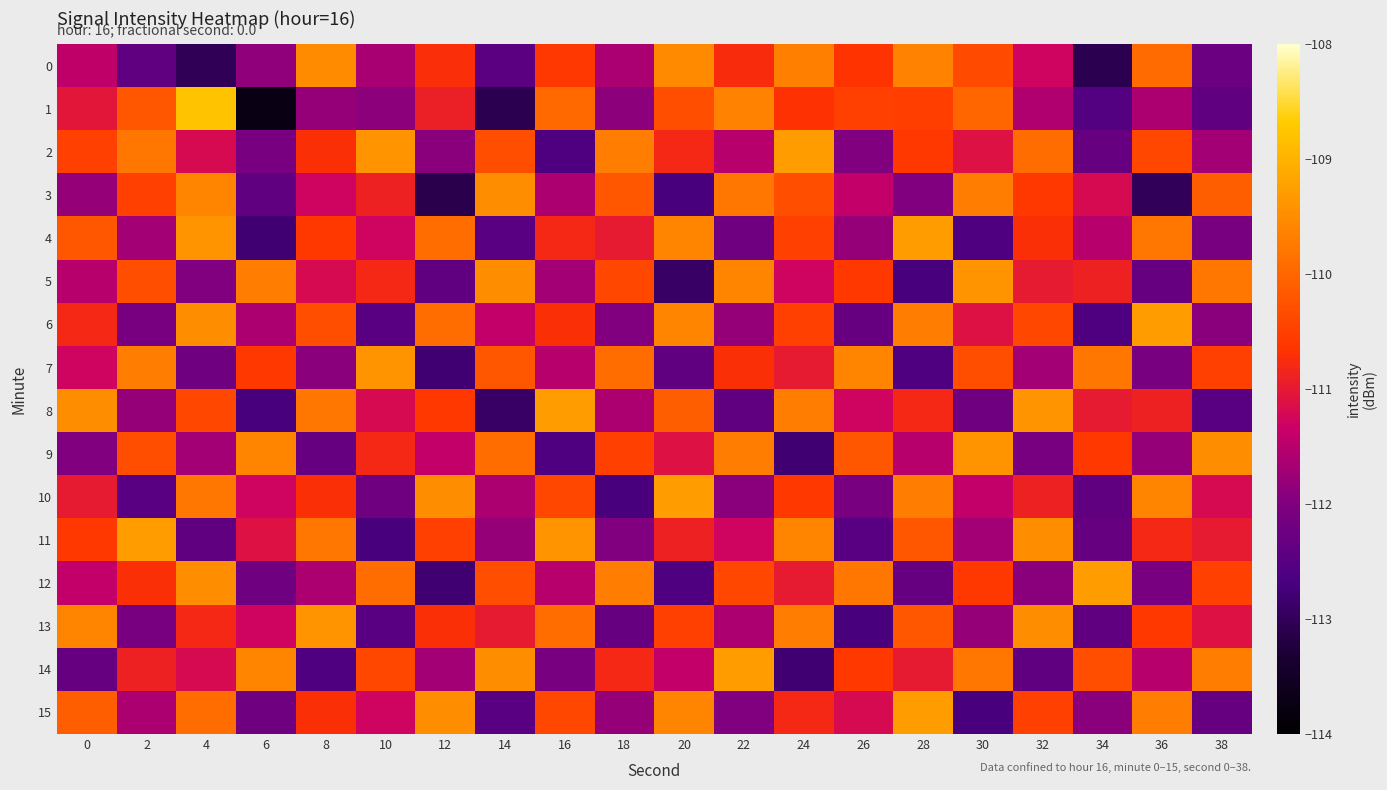

Reading right to left, transcribe all the data shown in this chart.

0: 38=-112.3	36=-109.9	34=-113.1	32=-111.3	30=-110.4	28=-109.6	26=-110.6	24=-109.7	22=-110.7	20=-109.5	18=-111.6	16=-110.6	14=-112.5	12=-110.7	10=-111.6	8=-109.5	6=-111.9	4=-113.0	2=-112.4	0=-111.4
1: 38=-112.4	36=-111.6	34=-112.6	32=-111.6	30=-110.0	28=-110.5	26=-110.5	24=-110.7	22=-109.6	20=-110.3	18=-111.9	16=-110.0	14=-113.1	12=-110.9	10=-111.9	8=-111.8	6=-113.7	4=-108.8	2=-110.2	0=-111.0
2: 38=-111.7	36=-110.4	34=-112.3	32=-109.9	30=-111.1	28=-110.6	26=-112.0	24=-109.3	22=-111.5	20=-110.8	18=-109.7	16=-112.6	14=-110.3	12=-111.9	10=-109.4	8=-110.7	6=-112.1	4=-111.2	2=-109.8	0=-110.5
3: 38=-110.1	36=-113.0	34=-111.2	32=-110.6	30=-109.7	28=-112.0	26=-111.4	24=-110.3	22=-109.8	20=-112.7	18=-110.2	16=-111.6	14=-109.5	12=-113.1	10=-110.9	8=-111.3	6=-112.4	4=-109.6	2=-110.5	0=-111.8
4: 38=-112.1	36=-109.8	34=-111.5	32=-110.7	30=-112.6	28=-109.3	26=-111.8	24=-110.5	22=-112.2	20=-109.6	18=-111.0	16=-110.8	14=-112.5	12=-109.9	10=-111.3	8=-110.6	6=-112.8	4=-109.4	2=-111.7	0=-110.2
5: 38=-109.8	36=-112.3	34=-110.9	32=-111.0	30=-109.4	28=-112.7	26=-110.6	24=-111.3	22=-109.6	20=-112.9	18=-110.4	16=-111.7	14=-109.5	12=-112.4	10=-110.8	8=-111.2	6=-109.7	4=-112.0	2=-110.3	0=-111.5
6: 38=-111.9	36=-109.3	34=-112.6	32=-110.4	30=-111.1	28=-109.7	26=-112.3	24=-110.5	22=-111.8	20=-109.6	18=-112.0	16=-110.7	14=-111.4	12=-109.9	10=-112.5	8=-110.3	6=-111.6	4=-109.5	2=-112.1	0=-110.8
7: 38=-110.5	36=-112.1	34=-109.8	32=-111.7	30=-110.3	28=-112.6	26=-109.6	24=-111.0	22=-110.7	20=-112.4	18=-109.9	16=-111.5	14=-110.2	12=-112.8	10=-109.4	8=-111.9	6=-110.6	4=-112.2	2=-109.7	0=-111.3
8: 38=-112.5	36=-110.9	34=-111.0	32=-109.4	30=-112.2	28=-110.8	26=-111.3	24=-109.7	22=-112.4	20=-110.1	18=-111.6	16=-109.3	14=-112.9	12=-110.6	10=-111.2	8=-109.8	6=-112.7	4=-110.4	2=-111.8	0=-109.5
9: 38=-109.5	36=-111.8	34=-110.6	32=-112.1	30=-109.4	28=-111.5	26=-110.2	24=-112.8	22=-109.7	20=-111.1	18=-110.5	16=-112.6	14=-109.9	12=-111.4	10=-110.8	8=-112.3	6=-109.6	4=-111.7	2=-110.3	0=-112.0
10: 38=-111.2	36=-109.6	34=-112.4	32=-110.9	30=-111.4	28=-109.7	26=-112.1	24=-110.6	22=-111.9	20=-109.3	18=-112.7	16=-110.4	14=-111.6	12=-109.5	10=-112.2	8=-110.7	6=-111.3	4=-109.8	2=-112.5	0=-111.0
11: 38=-111.0	36=-110.8	34=-112.3	32=-109.5	30=-111.7	28=-110.2	26=-112.5	24=-109.6	22=-111.3	20=-110.9	18=-112.0	16=-109.4	14=-111.8	12=-110.5	10=-112.7	8=-109.8	6=-111.1	4=-112.4	2=-109.3	0=-110.6
12: 38=-110.5	36=-112.1	34=-109.3	32=-111.9	30=-110.6	28=-112.3	26=-109.8	24=-111.0	22=-110.4	20=-112.6	18=-109.7	16=-111.5	14=-110.3	12=-112.8	10=-109.9	8=-111.6	6=-112.2	4=-109.5	2=-110.7	0=-111.4
13: 38=-111.1	36=-110.6	34=-112.4	32=-109.5	30=-111.8	28=-110.2	26=-112.7	24=-109.7	22=-111.6	20=-110.5	18=-112.3	16=-109.9	14=-111.0	12=-110.7	10=-112.5	8=-109.4	6=-111.3	4=-110.8	2=-112.1	0=-109.6
14: 38=-109.7	36=-111.5	34=-110.3	32=-112.4	30=-109.8	28=-111.0	26=-110.6	24=-112.8	22=-109.3	20=-111.4	18=-110.8	16=-112.1	14=-109.5	12=-111.7	10=-110.4	8=-112.6	6=-109.6	4=-111.2	2=-110.9	0=-112.3
15: 38=-112.3	36=-109.7	34=-111.9	32=-110.5	30=-112.7	28=-109.3	26=-111.2	24=-110.8	22=-112.0	20=-109.6	18=-111.8	16=-110.4	14=-112.5	12=-109.5	10=-111.3	8=-110.7	6=-112.2	4=-109.9	2=-111.6	0=-110.1